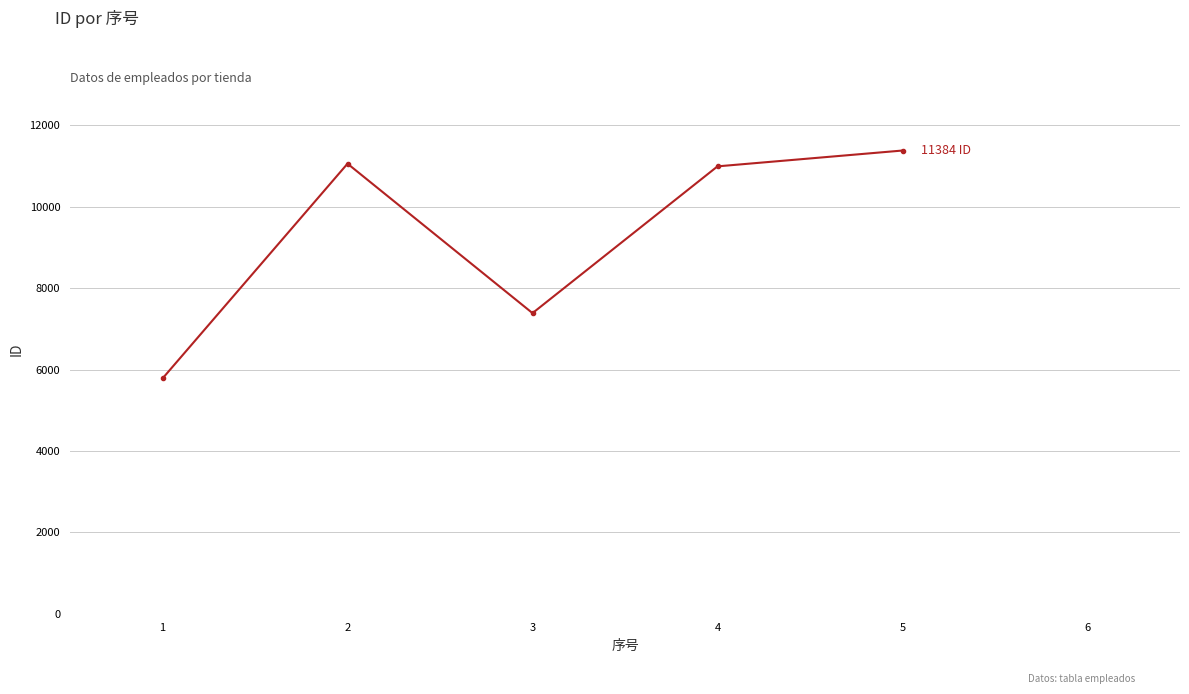

What is the sum of all values?

46610